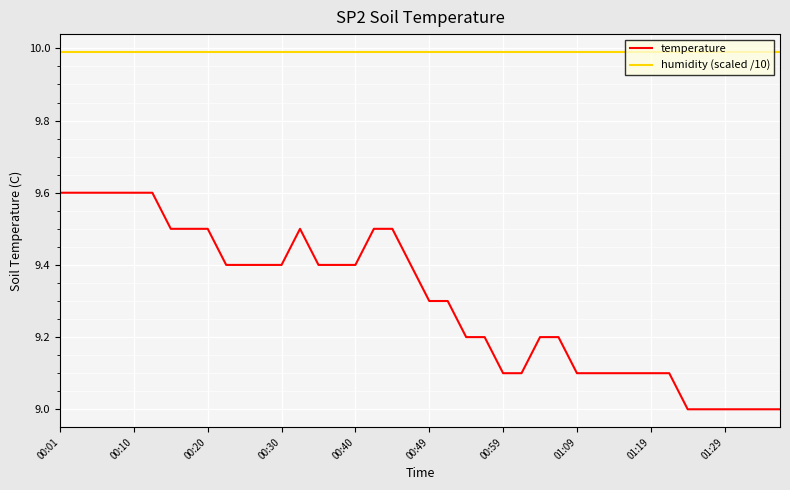

How many temperature values are between 9 and 10?

40